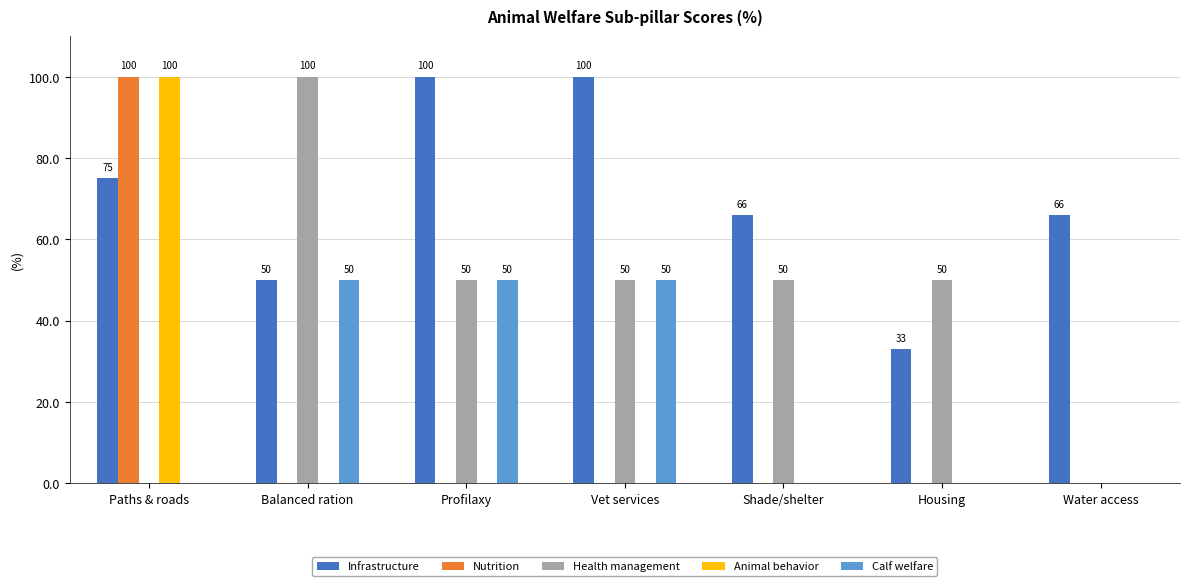

What is the average value of the Health management series?

43